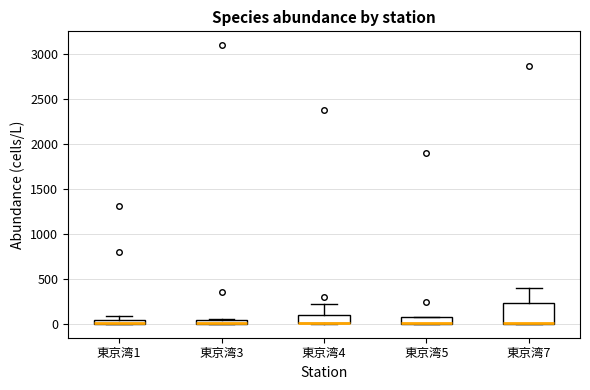

Where is the upper edge of the box for 東京湾4 on the y-axis? The values are not printed on the chart, so give them approximately, as read against the axis.

100